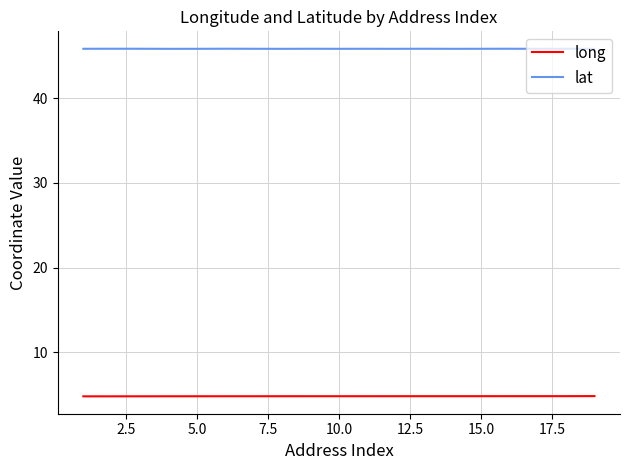

True or false: long and lat intersect in this chart.

False